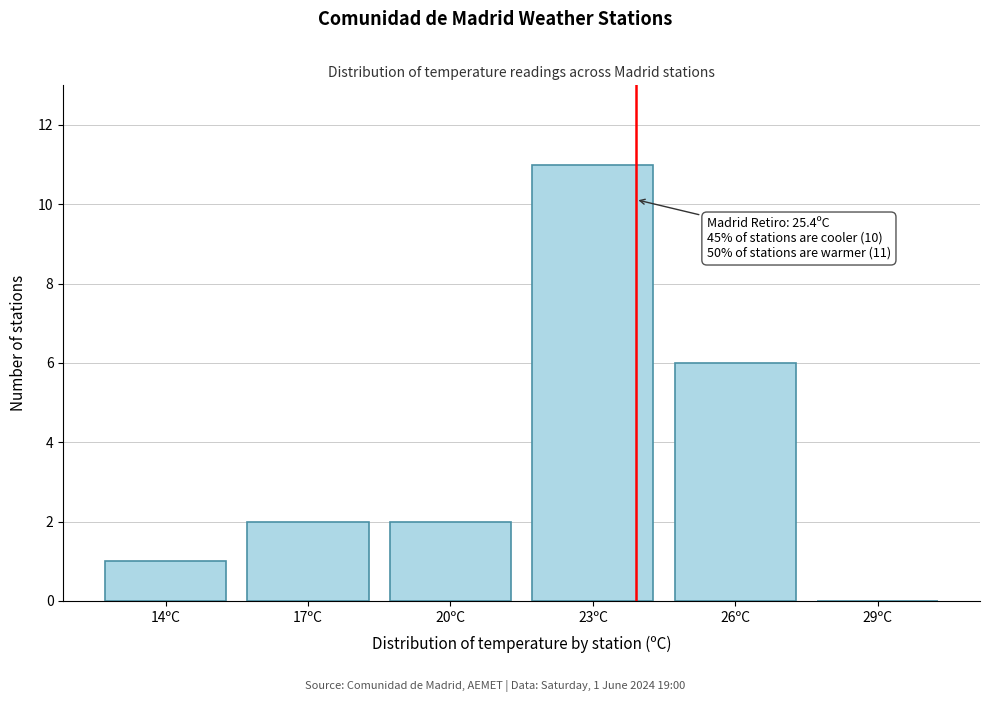

Reading left to right, transcribe all the data shown in this chart.

14ºC=1	17ºC=2	20ºC=2	23ºC=11	26ºC=6	29ºC=0